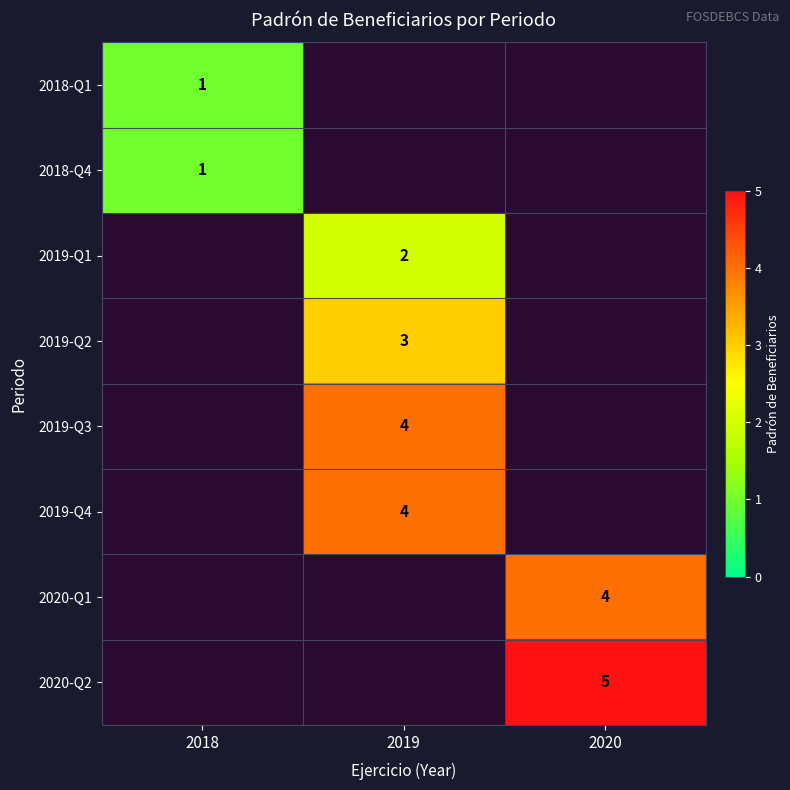

Is it true that 2019-Q1 equals 1 at 2019?

False